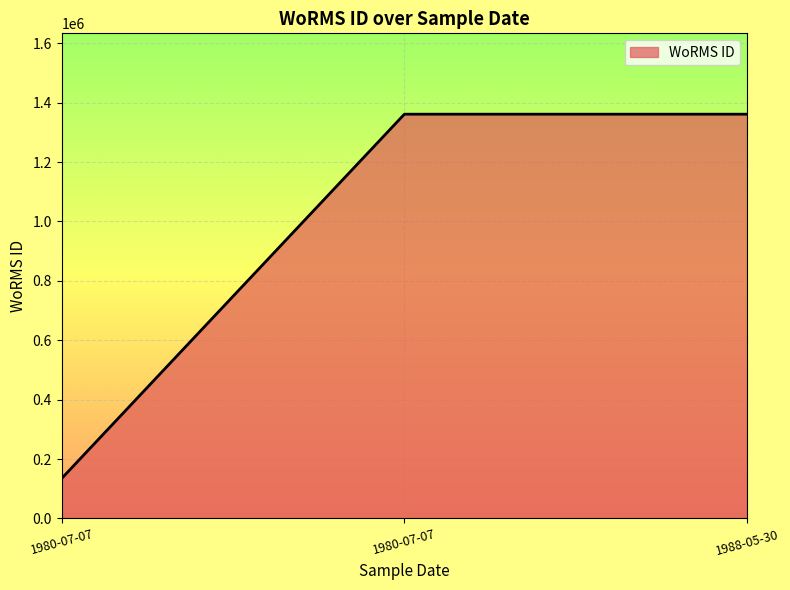

How many series are shown in this chart?

1